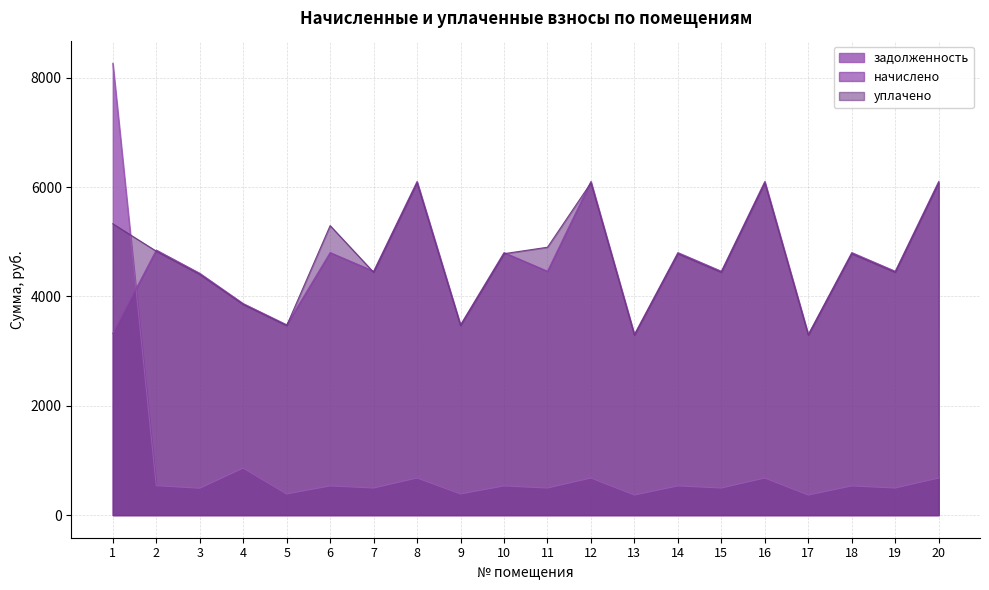

Is it true that начислено equals 4769.8 at 9?

False